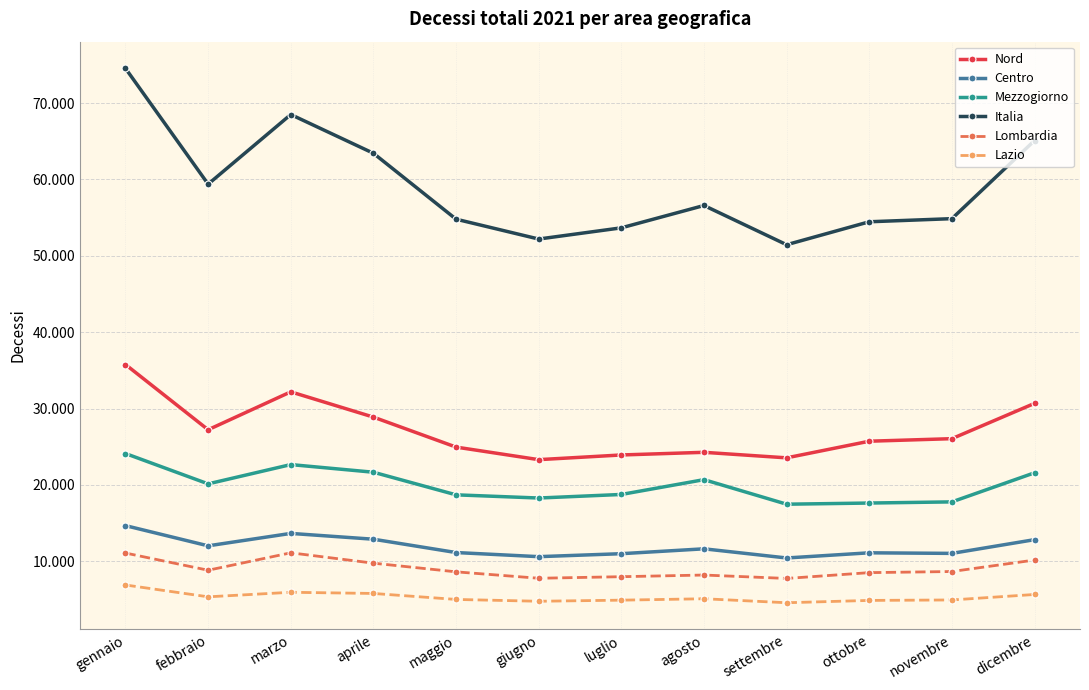

Which series has the widest spread of values?

Italia